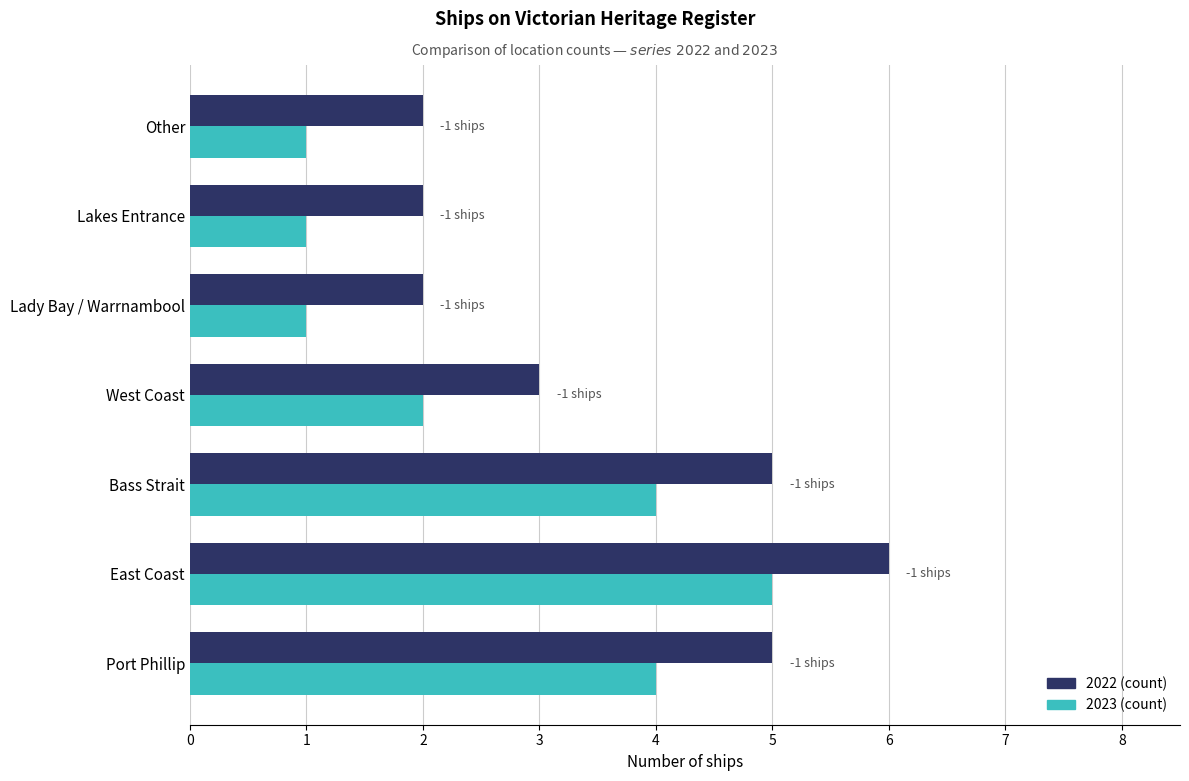

At which category does the chart reach its peak across all series?

East Coast